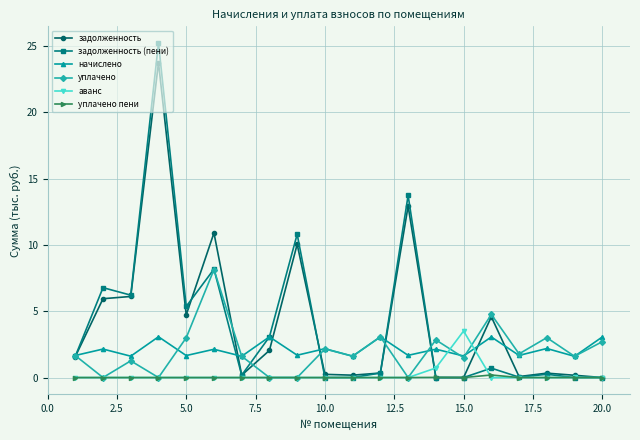

In уплачено пени, how many points are higher than both neighbors (excluding endpoints)?

2